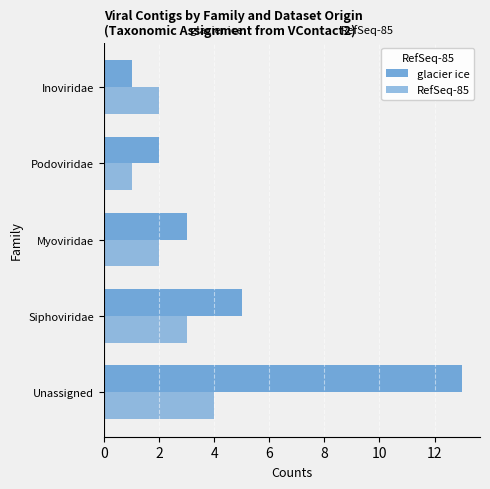

Reading left to right, transcribe all the data shown in this chart.

glacier ice: 13	5	3	2	1
RefSeq-85: 4	3	2	1	2